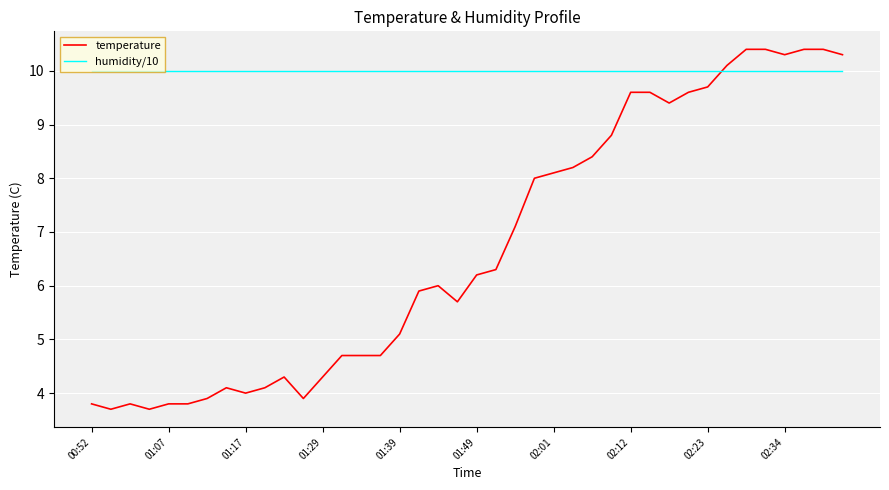

Reading right to left, list all the values displayed in this chart.

temperature: 10.3	10.4	10.4	10.3	10.4	10.4	10.1	9.7	9.6	9.4	9.6	9.6	8.8	8.4	8.2	8.1	8.0	7.1	6.3	6.2	5.7	6.0	5.9	5.1	4.7	4.7	4.7	4.3	3.9	4.3	4.1	4.0	4.1	3.9	3.8	3.8	3.7	3.8	3.7	3.8
humidity/10: 10.0	10.0	10.0	10.0	10.0	10.0	10.0	10.0	10.0	10.0	10.0	10.0	10.0	10.0	10.0	10.0	10.0	10.0	10.0	10.0	10.0	10.0	10.0	10.0	10.0	10.0	10.0	10.0	10.0	10.0	10.0	10.0	10.0	10.0	10.0	10.0	10.0	10.0	10.0	10.0